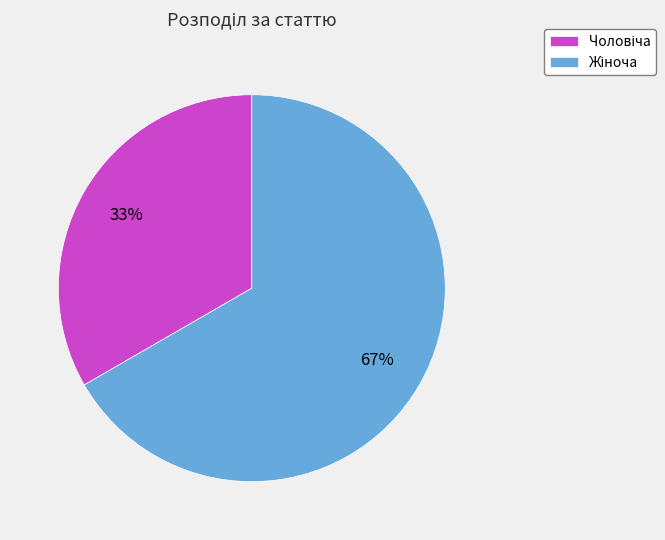

To the nearest percent, what is the average slice percentage?

50%